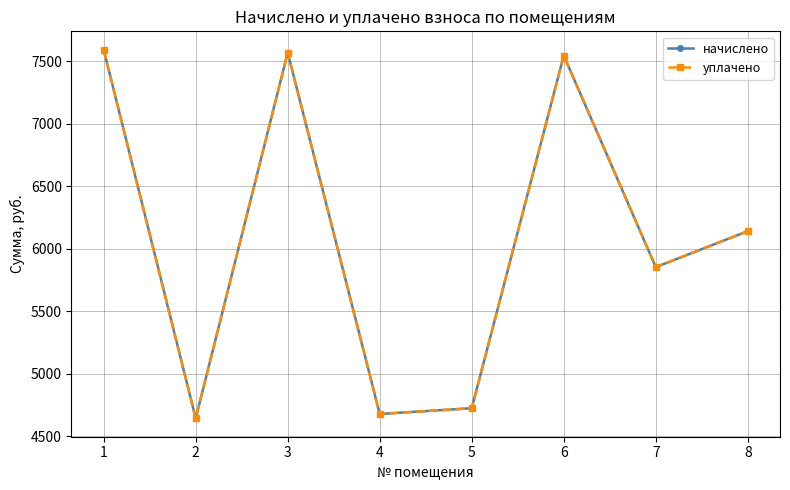

Is this an area chart (filled region under the line)?

No